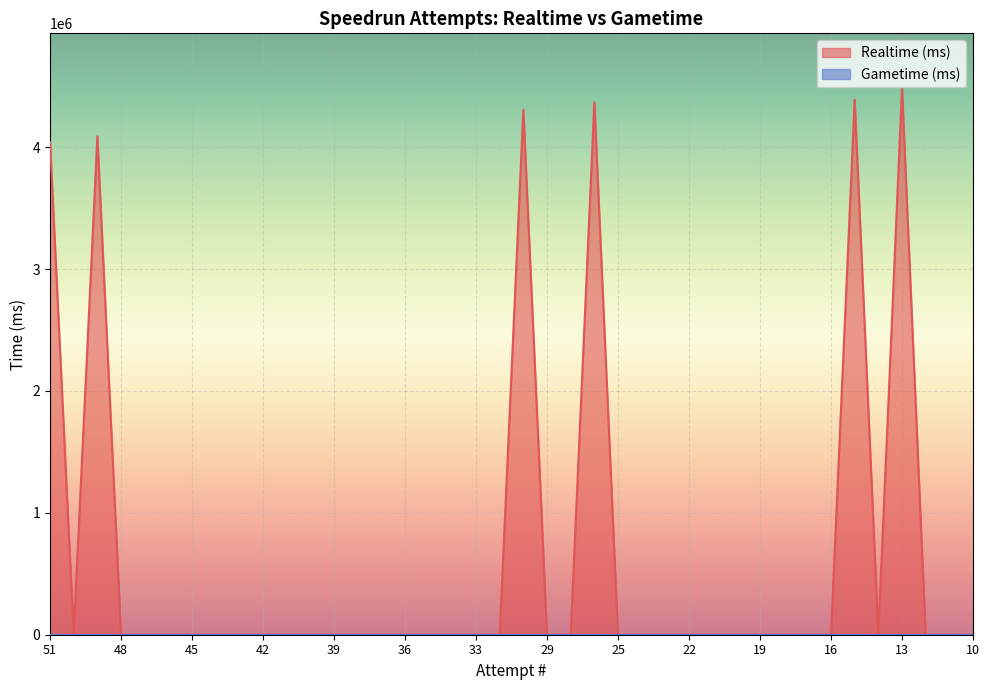

Where is the data nearest to the value 2242563?

51